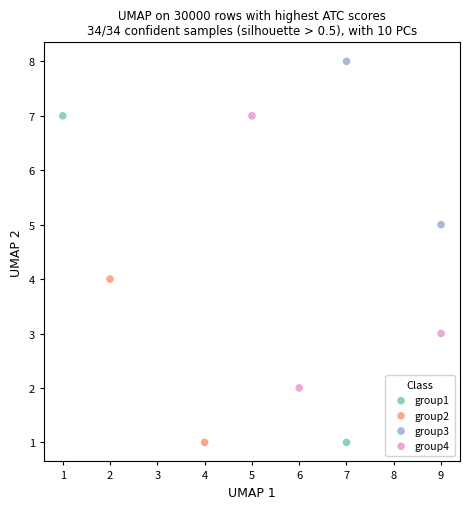

Which series has the largest Y range (max minus min)?

group1